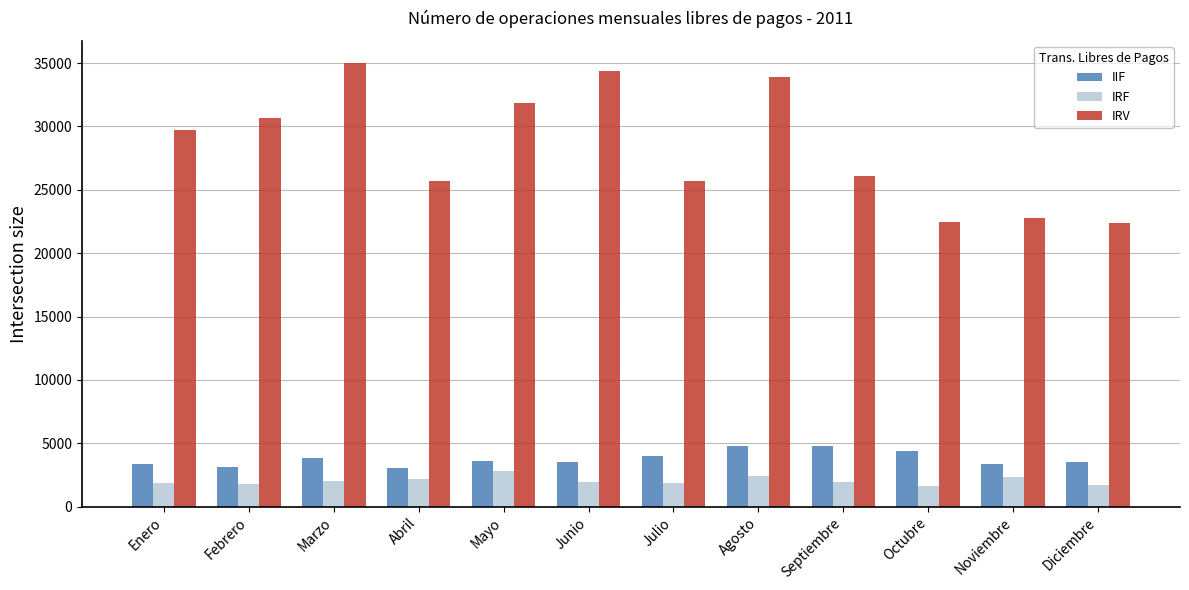

At which label does IRF reach its peak?

Mayo